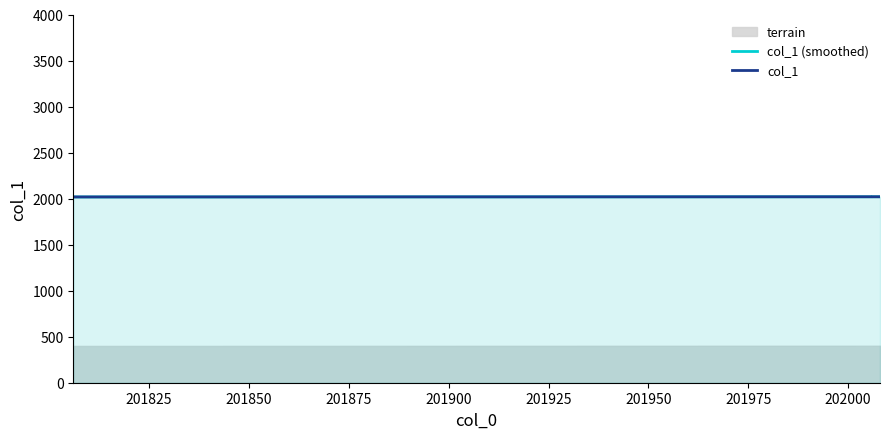

At how many categories does at least one series exceed 2019?

13